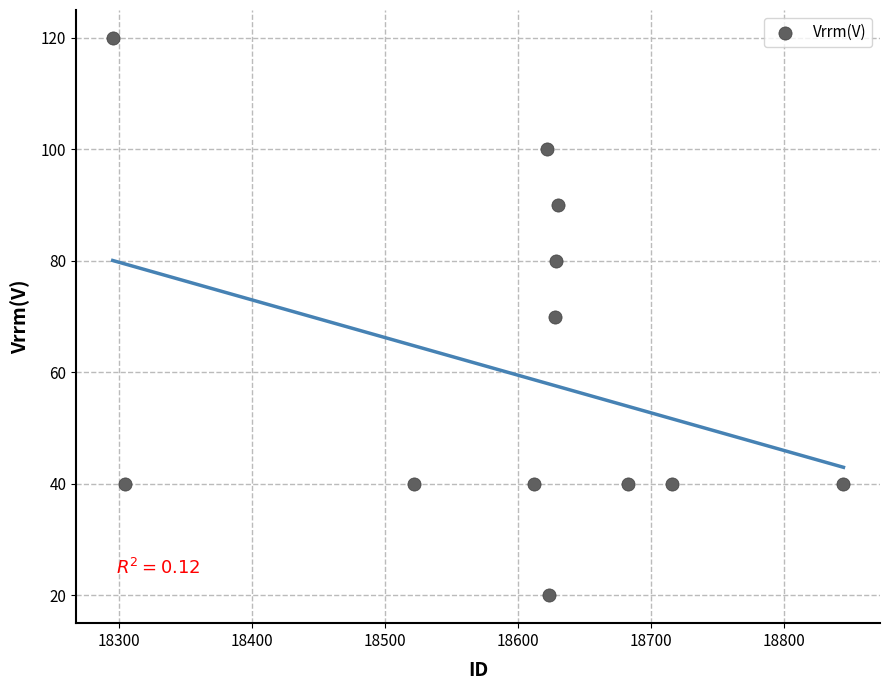

What is the average Y value?

60